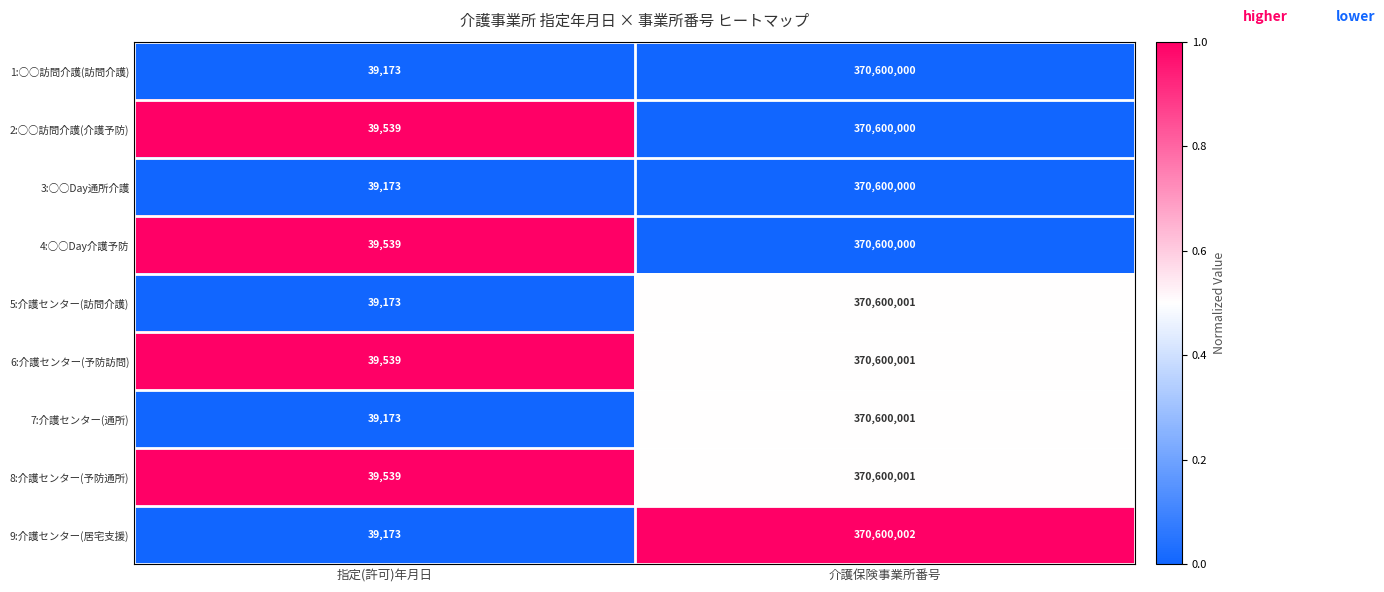

Which series has the largest range (max minus min)?

9:介護センター(居宅支援)